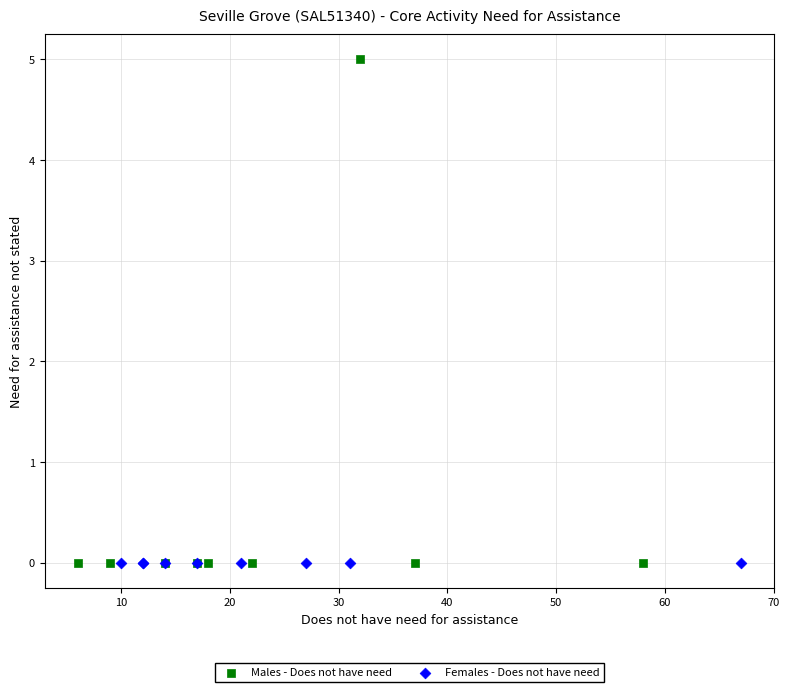

Which series reaches the maximum Y coordinate?

Males - Does not have need